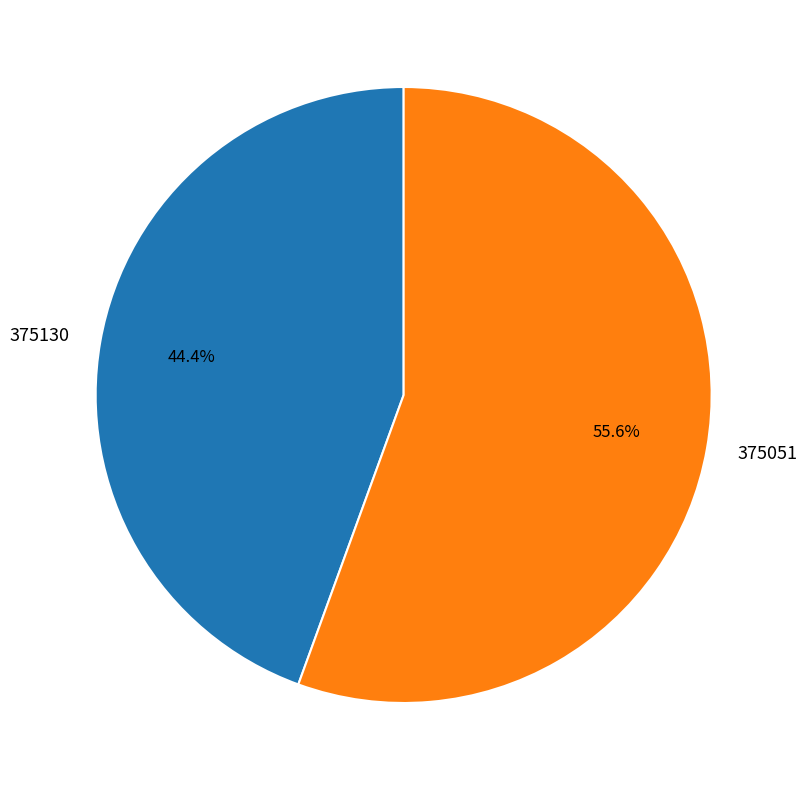

What is the ratio of the value at 375130 to the value at 375051?

0.8